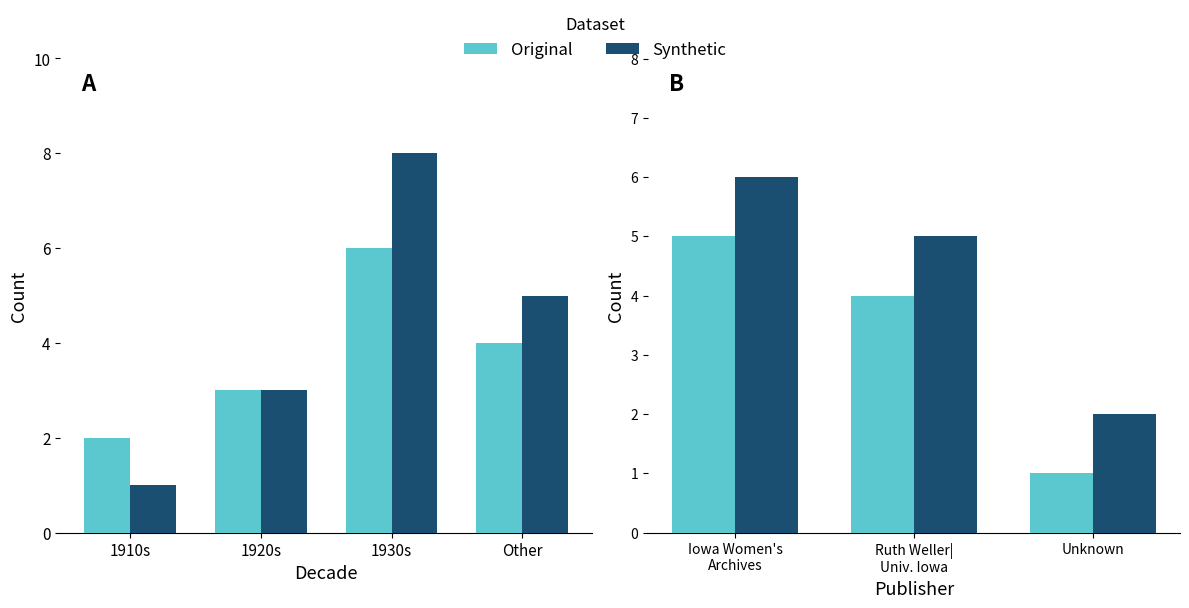

List the series in order of their overall mean, lowest first.

Original, Synthetic